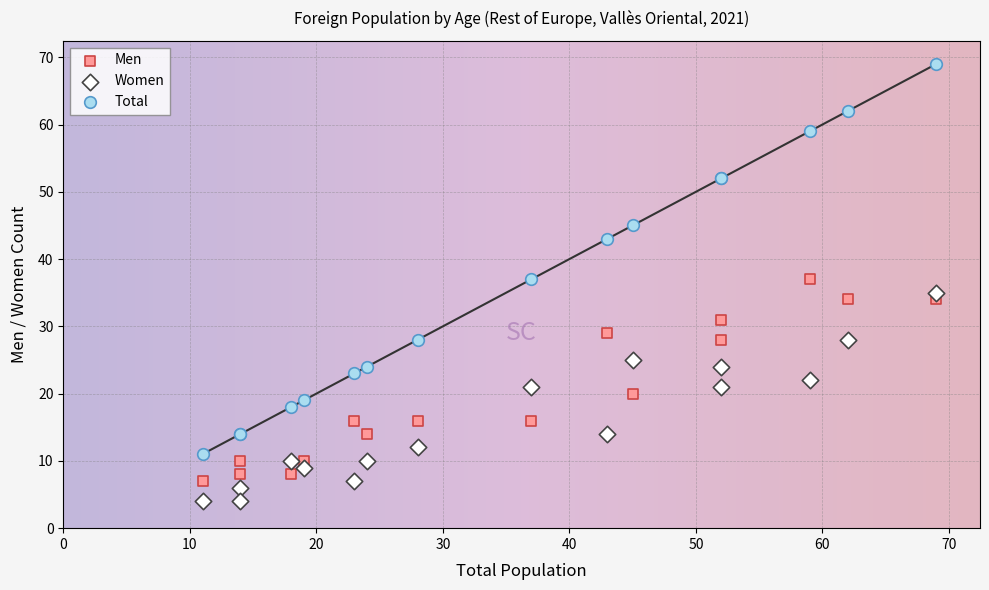

Which series contains the lowest Y value?

Women